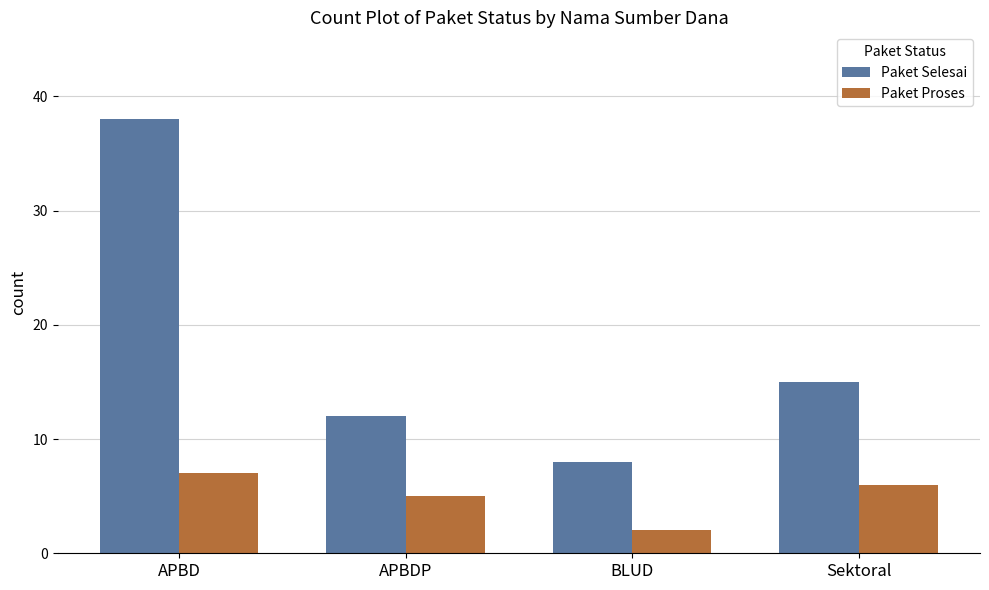

Is it true that Paket Selesai equals 21 at Sektoral?

False